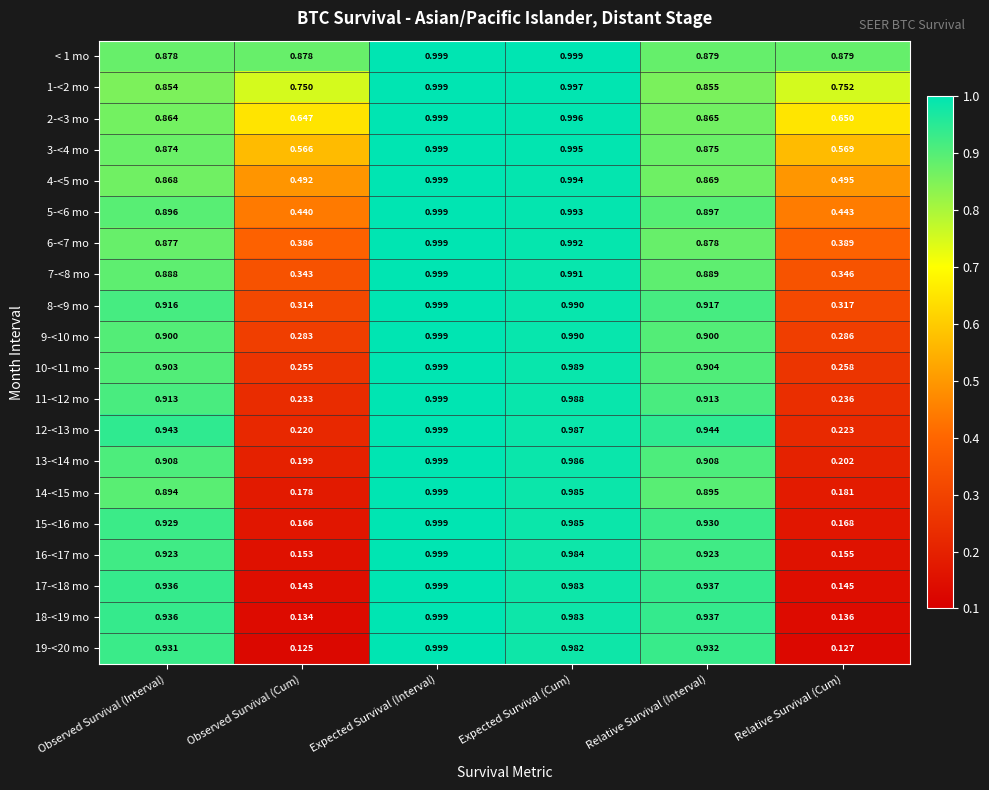

Which category has the lowest value in the 11-<12 mo series?

Observed Survival (Cum)